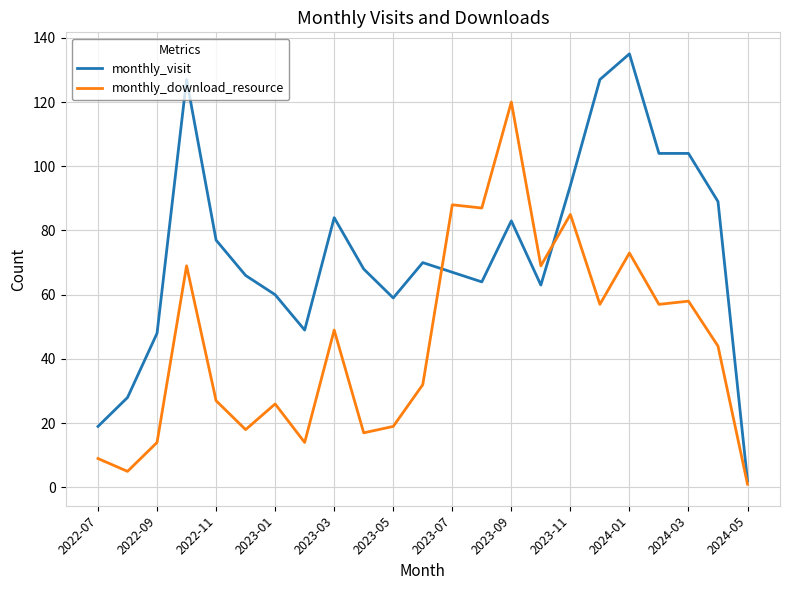

List the series in order of their overall mean, lowest first.

monthly_download_resource, monthly_visit